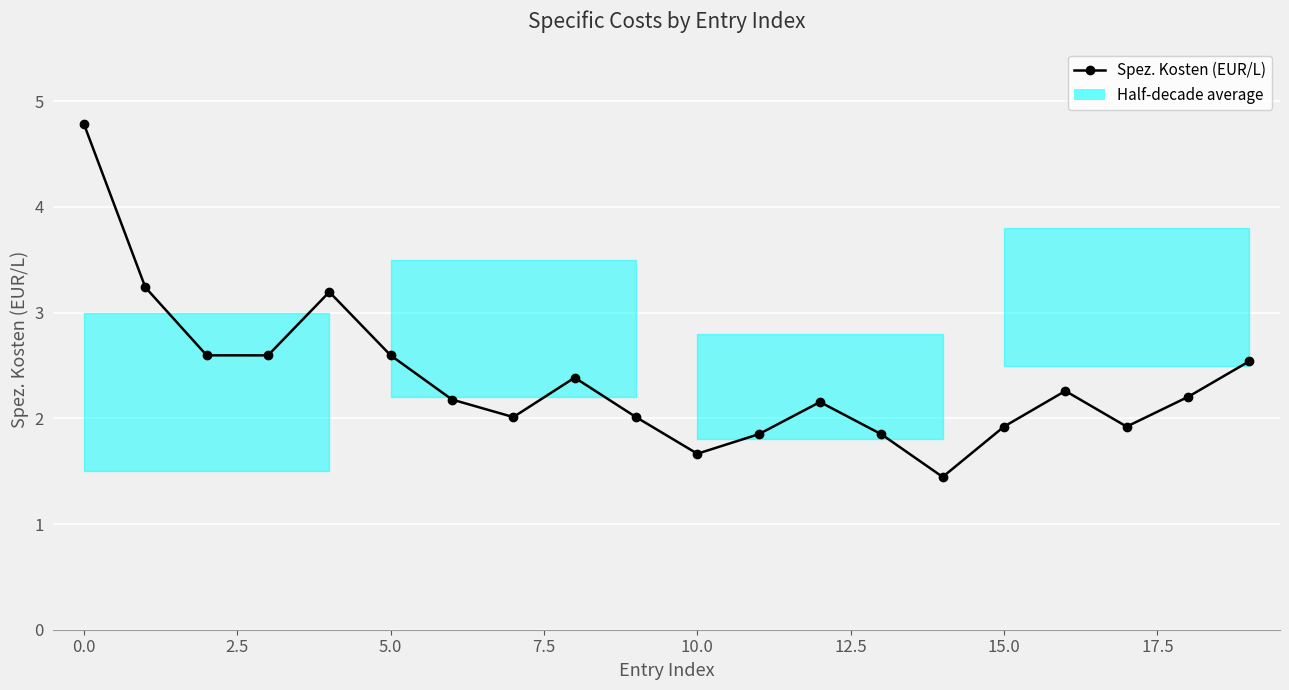

Approximately how many times larger is the value at 16 compared to 5.0?

0.9